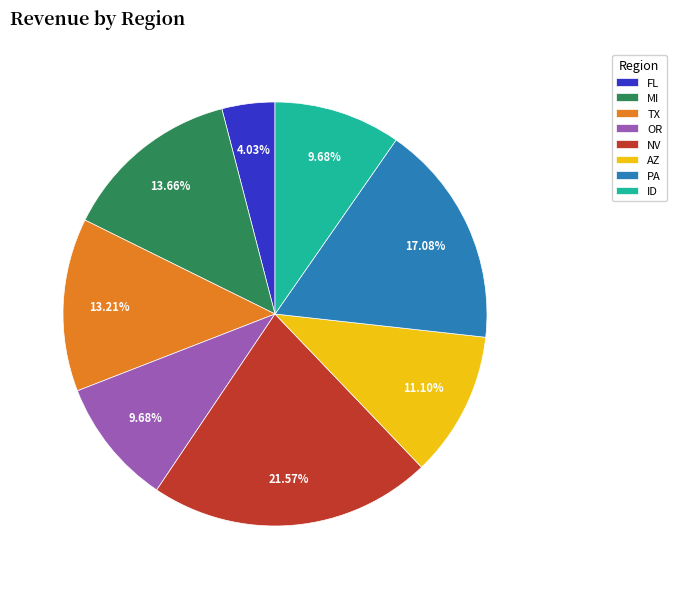

Do AZ and MI together represent more than half of the pie?

No